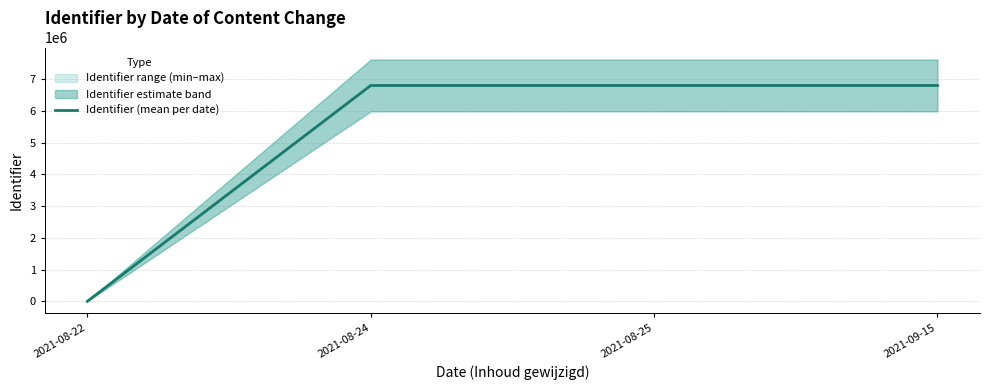

What is the sum of all values?

20391148.5